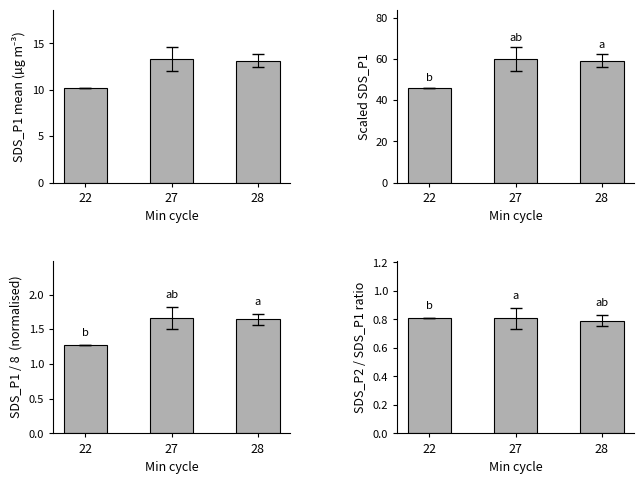

What is the difference between the SDS_P1 norm values at 28 and 22?

0.4